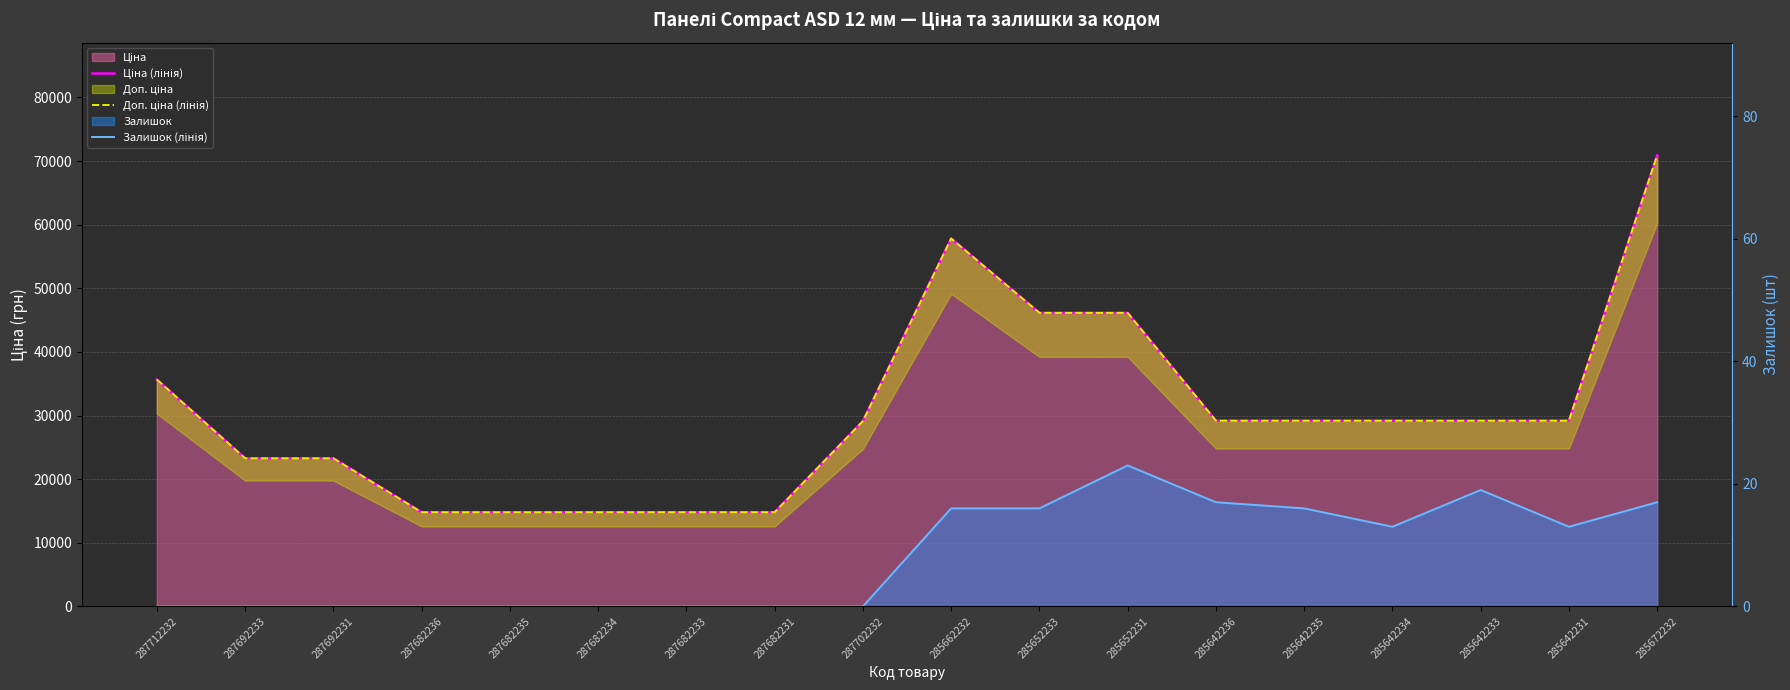

Where is the first local maximum for Ціна (лінія)?

285662232